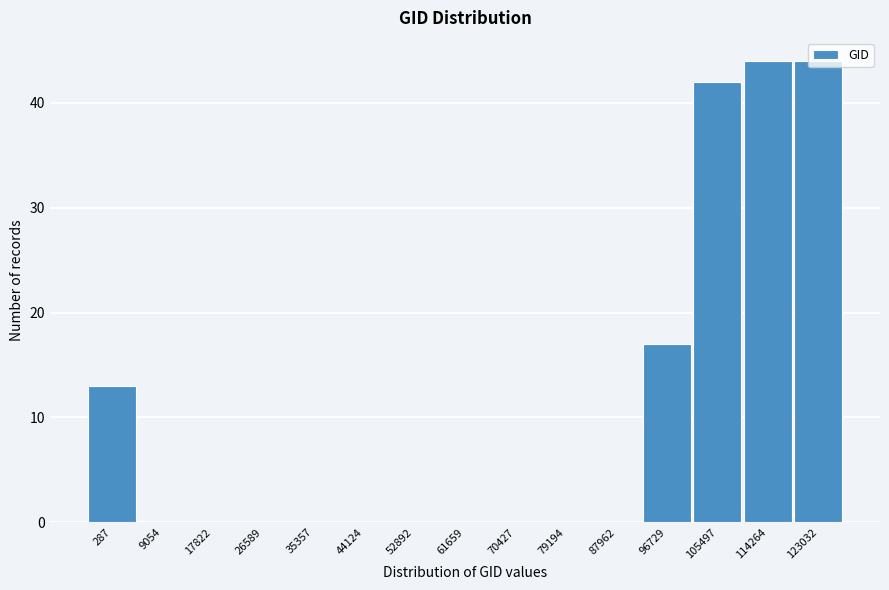

Approximately how many times larger is the value at 123032 compared to 287?

3.4